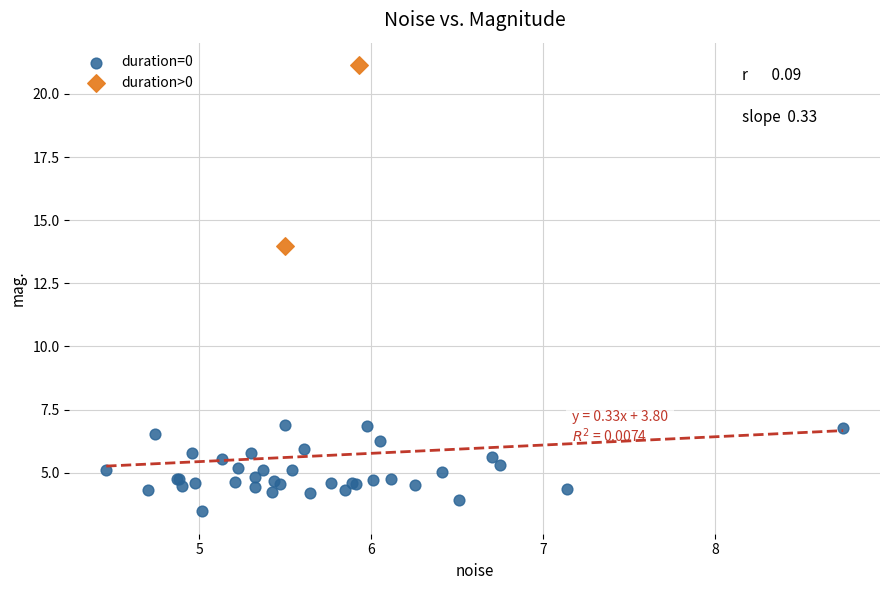

Which series reaches the maximum Y coordinate?

duration>0